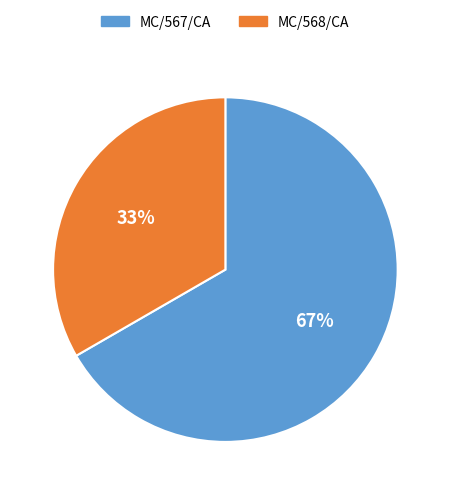

Approximately how many times larger is the value at MC/567/CA compared to MC/568/CA?

2.0